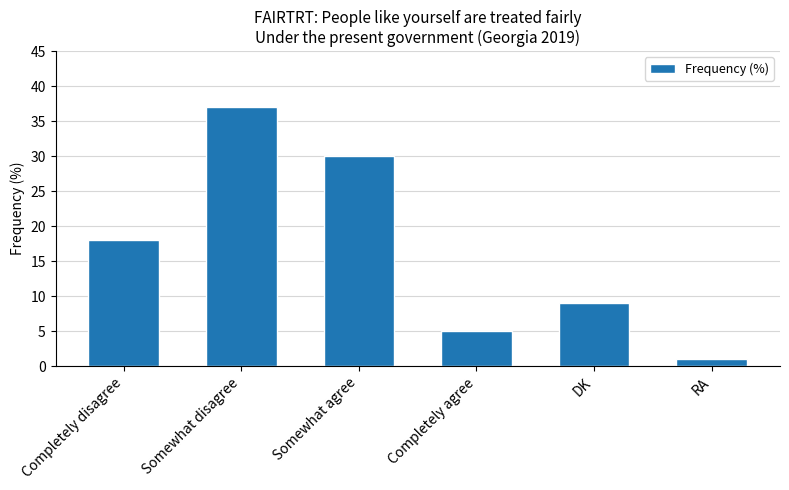

What is the average value?

17